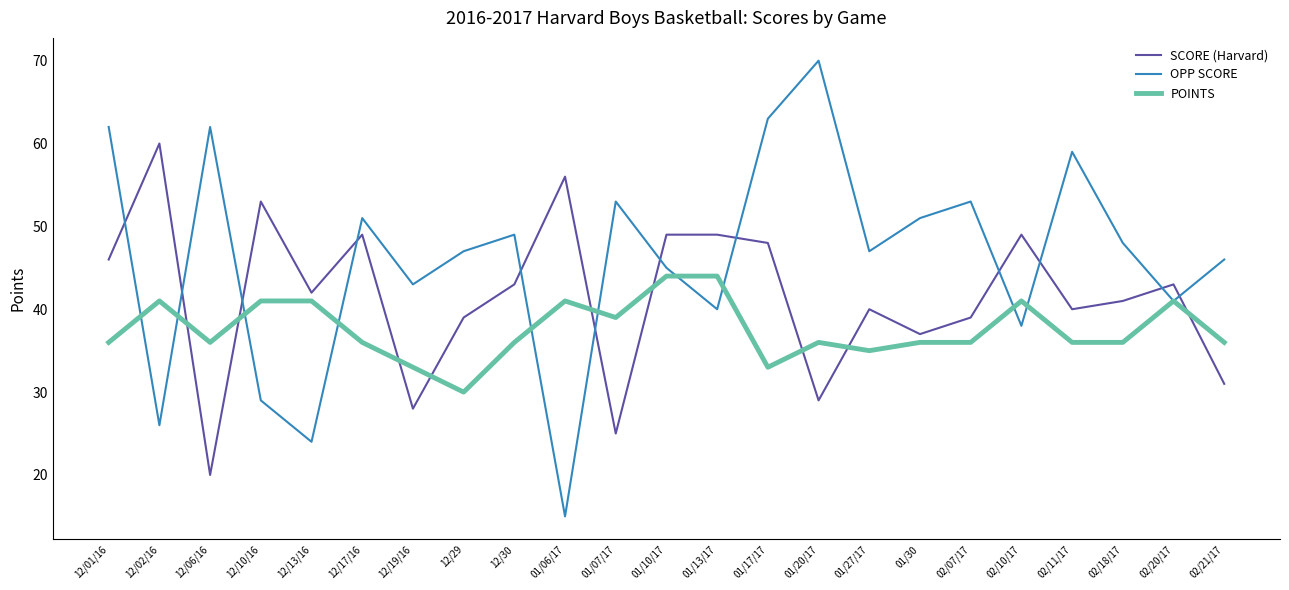

Between 12/19/16 and 01/20/17, which series saw the biggest shift?

OPP SCORE